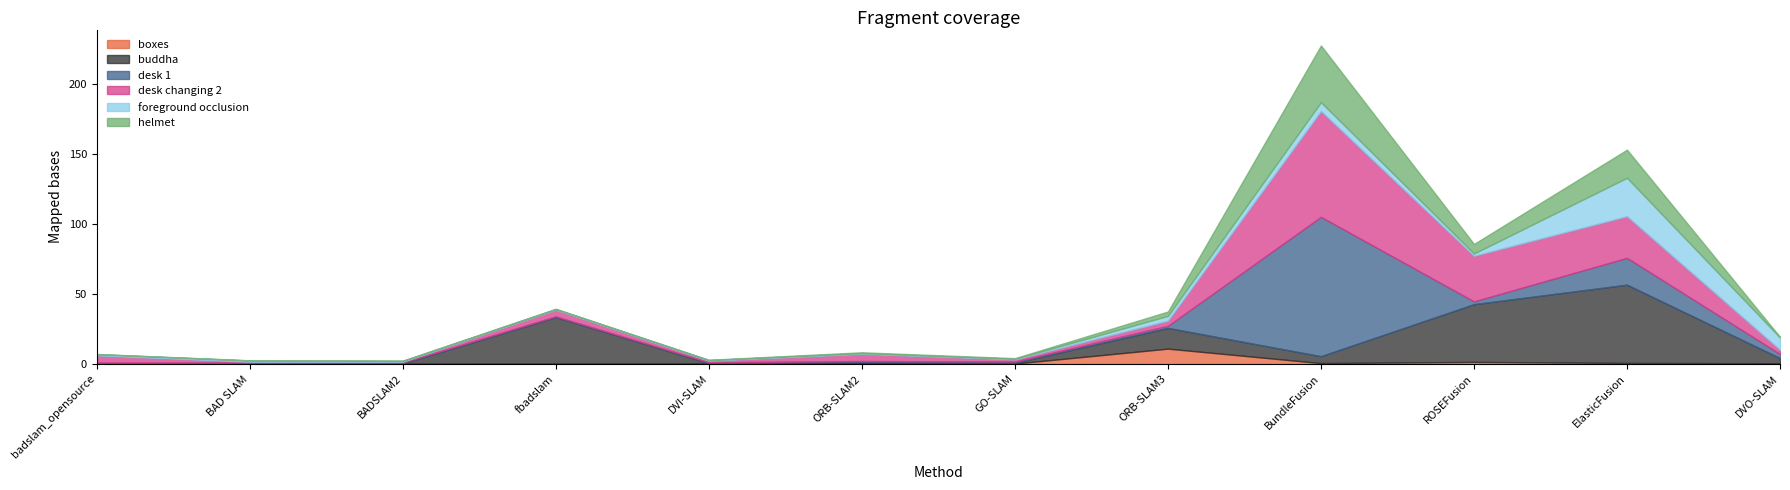

What is the label of the 9th point from the left?

BundleFusion